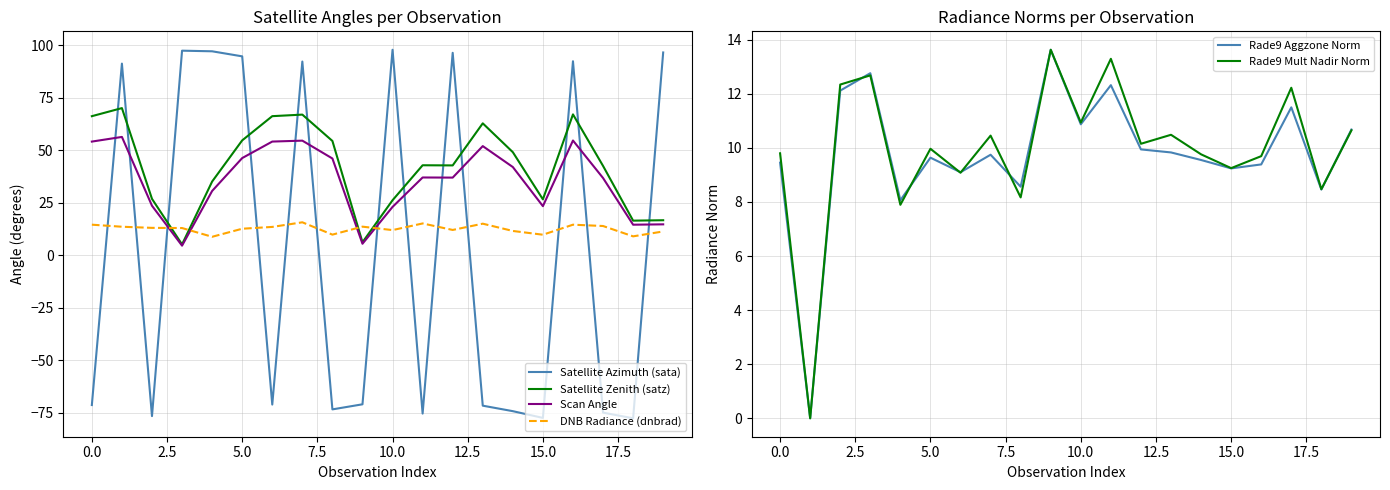

What is the average value of the Rade9 Aggzone Norm series?

9.7